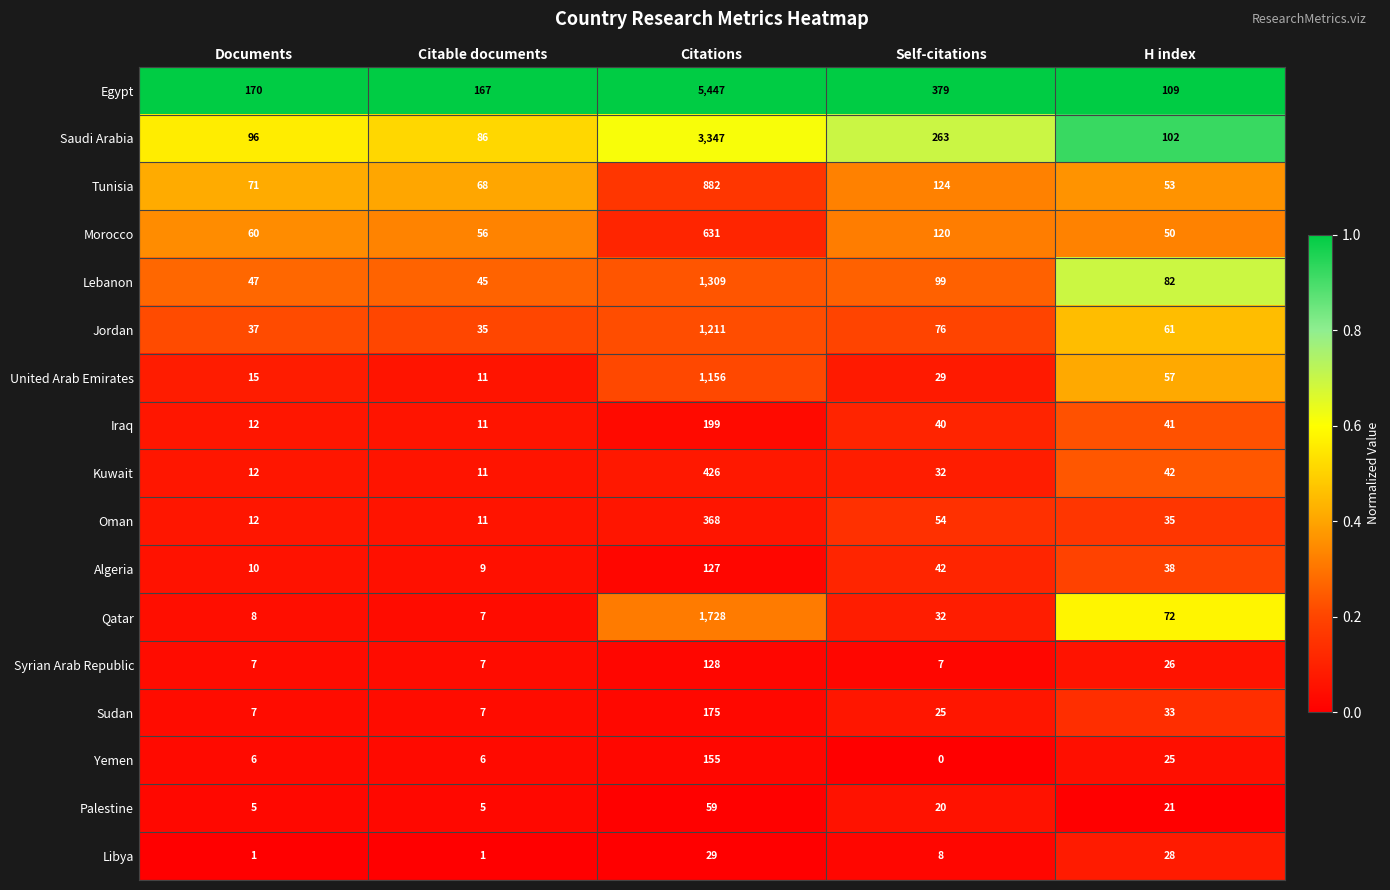

Rank the series by their maximum value, from highest to lowest.

Egypt, Saudi Arabia, Qatar, Lebanon, Jordan, United Arab Emirates, Tunisia, Morocco, Kuwait, Oman, Iraq, Sudan, Yemen, Syrian Arab Republic, Algeria, Palestine, Libya